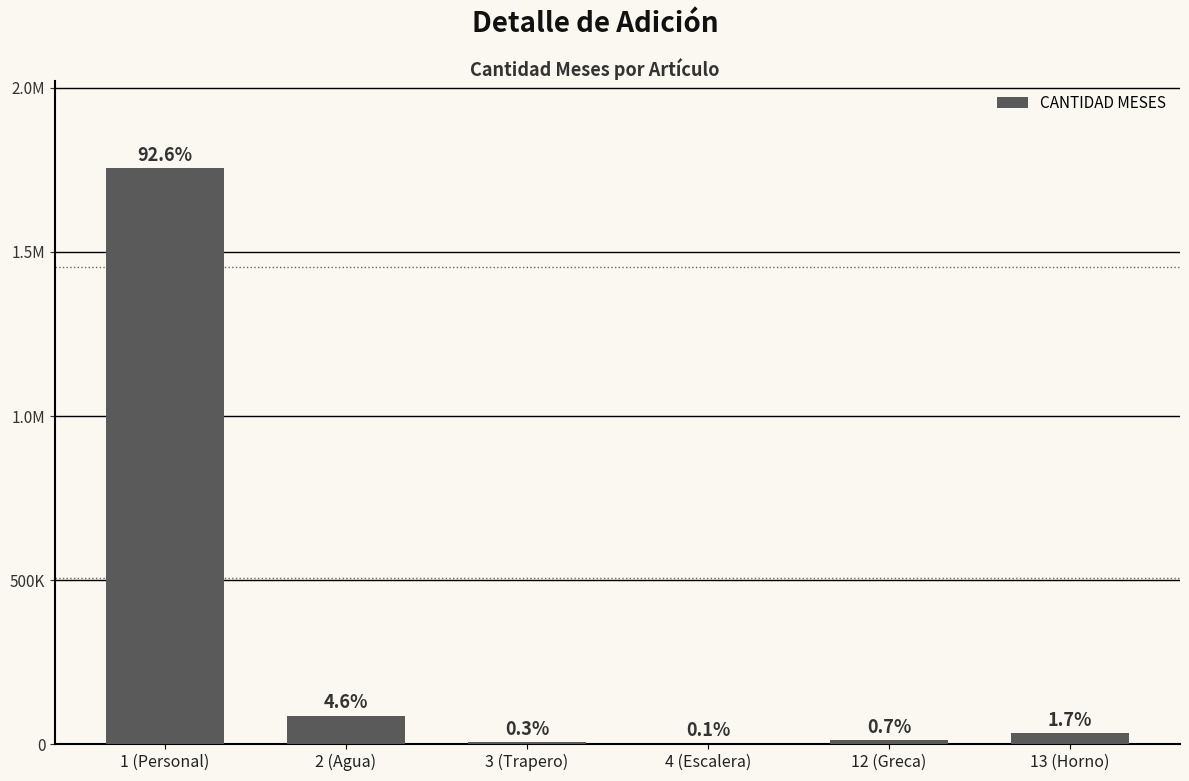

What is the change in value from 2 (Agua) to 13 (Horno)?

-53745.0